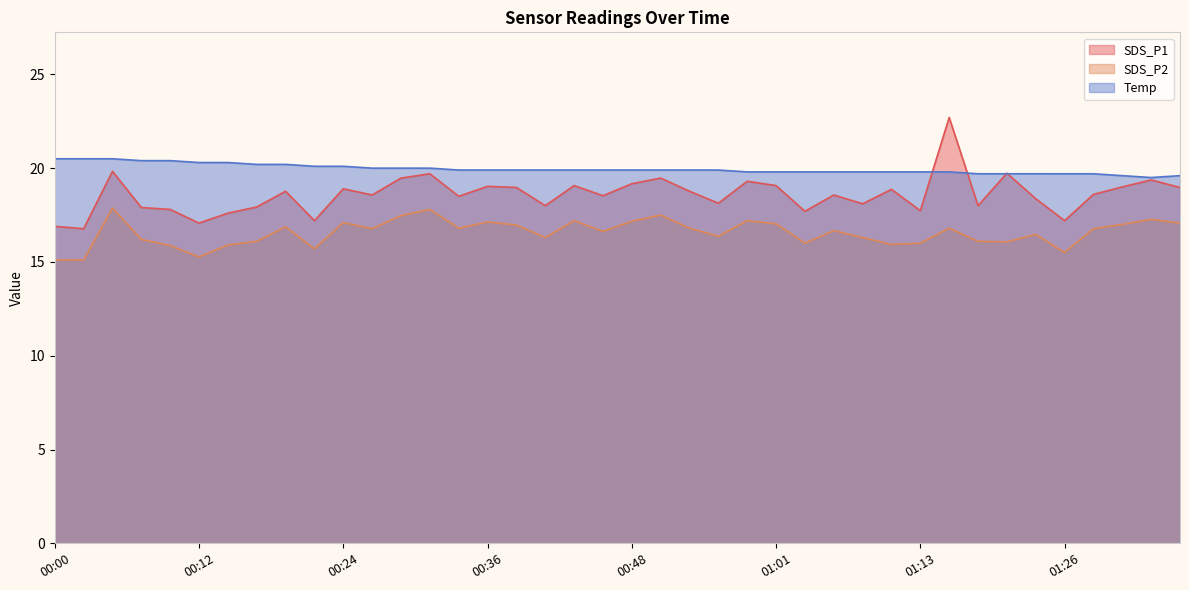

Does the chart display data point markers on the line(s)?

No